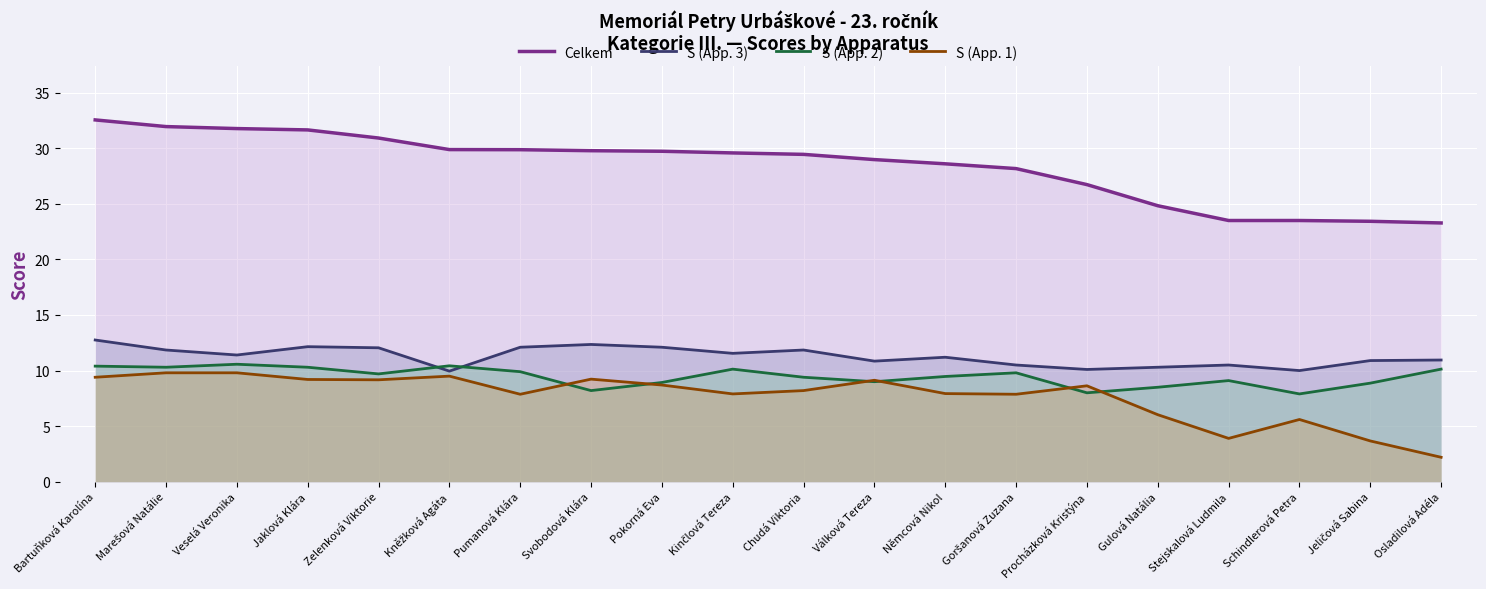

Which label corresponds to the smallest value in the chart?

Osladilová Adéla